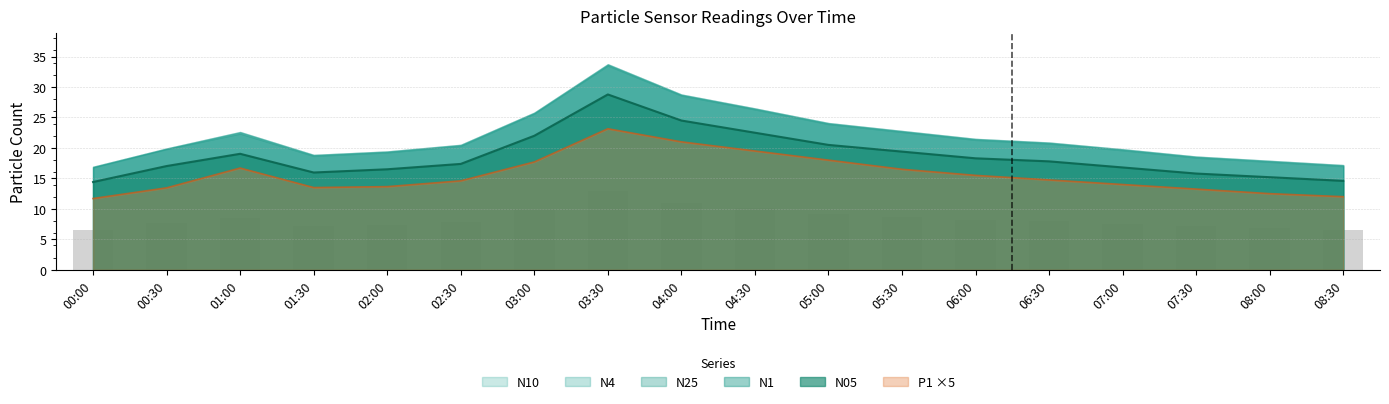

What is the label of the 6th bar from the left?

02:30